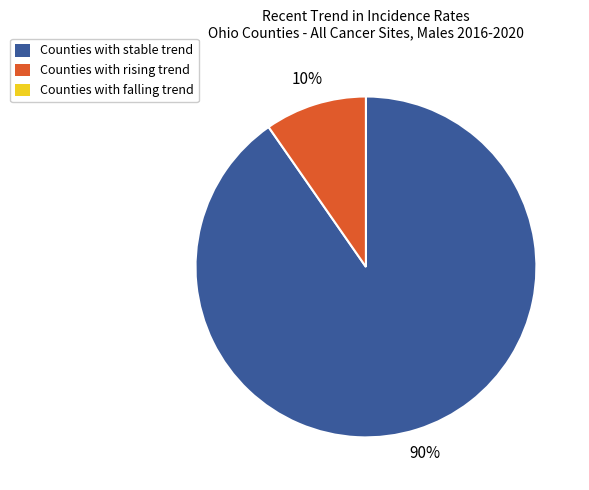

Is there any slice that represents more than half of the pie?

Yes